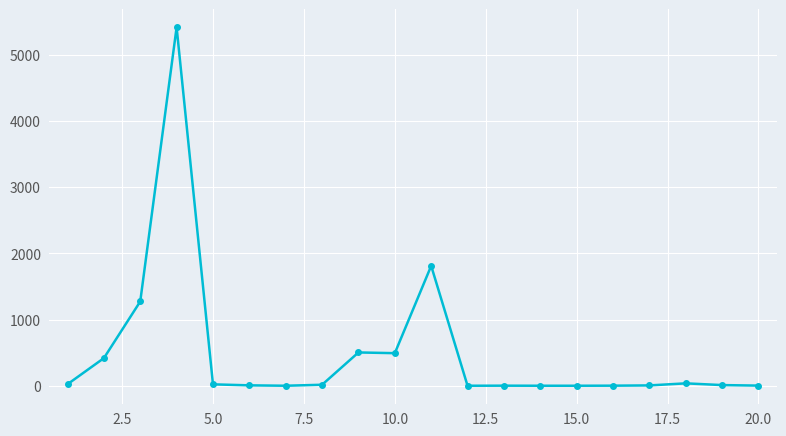

What is the difference between the maximum and minimum values?

5416